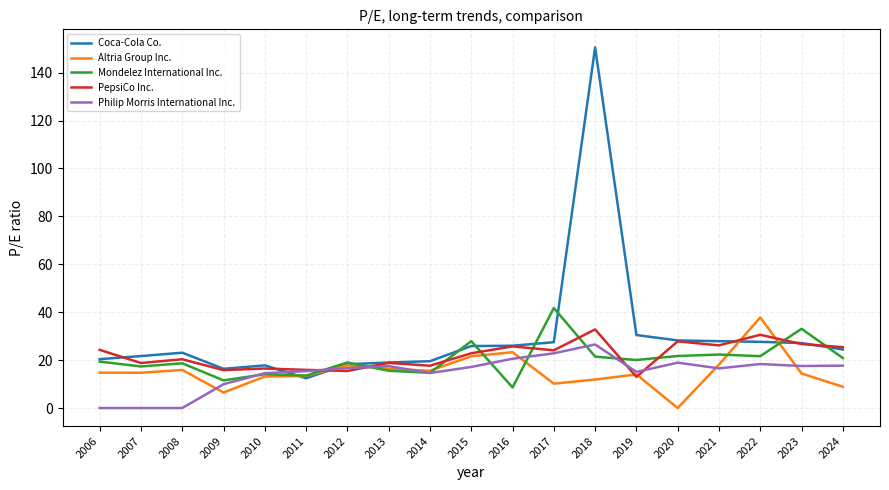

How many positive values does the Altria Group Inc. series have?

18